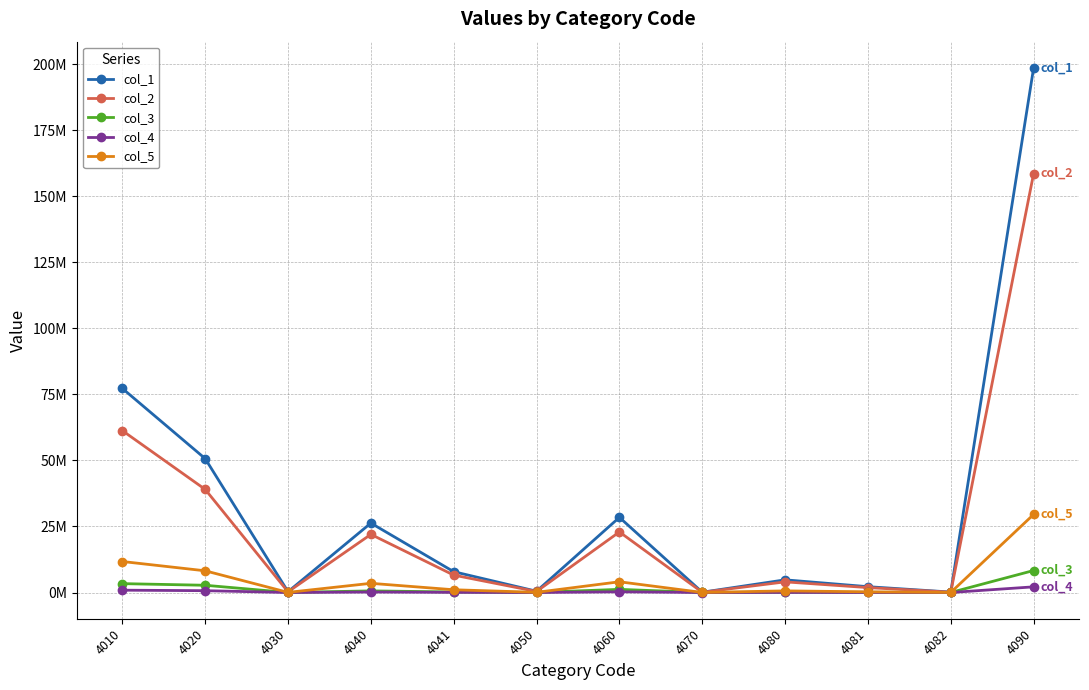

What are all the series names shown in the legend?

col_1, col_2, col_3, col_4, col_5